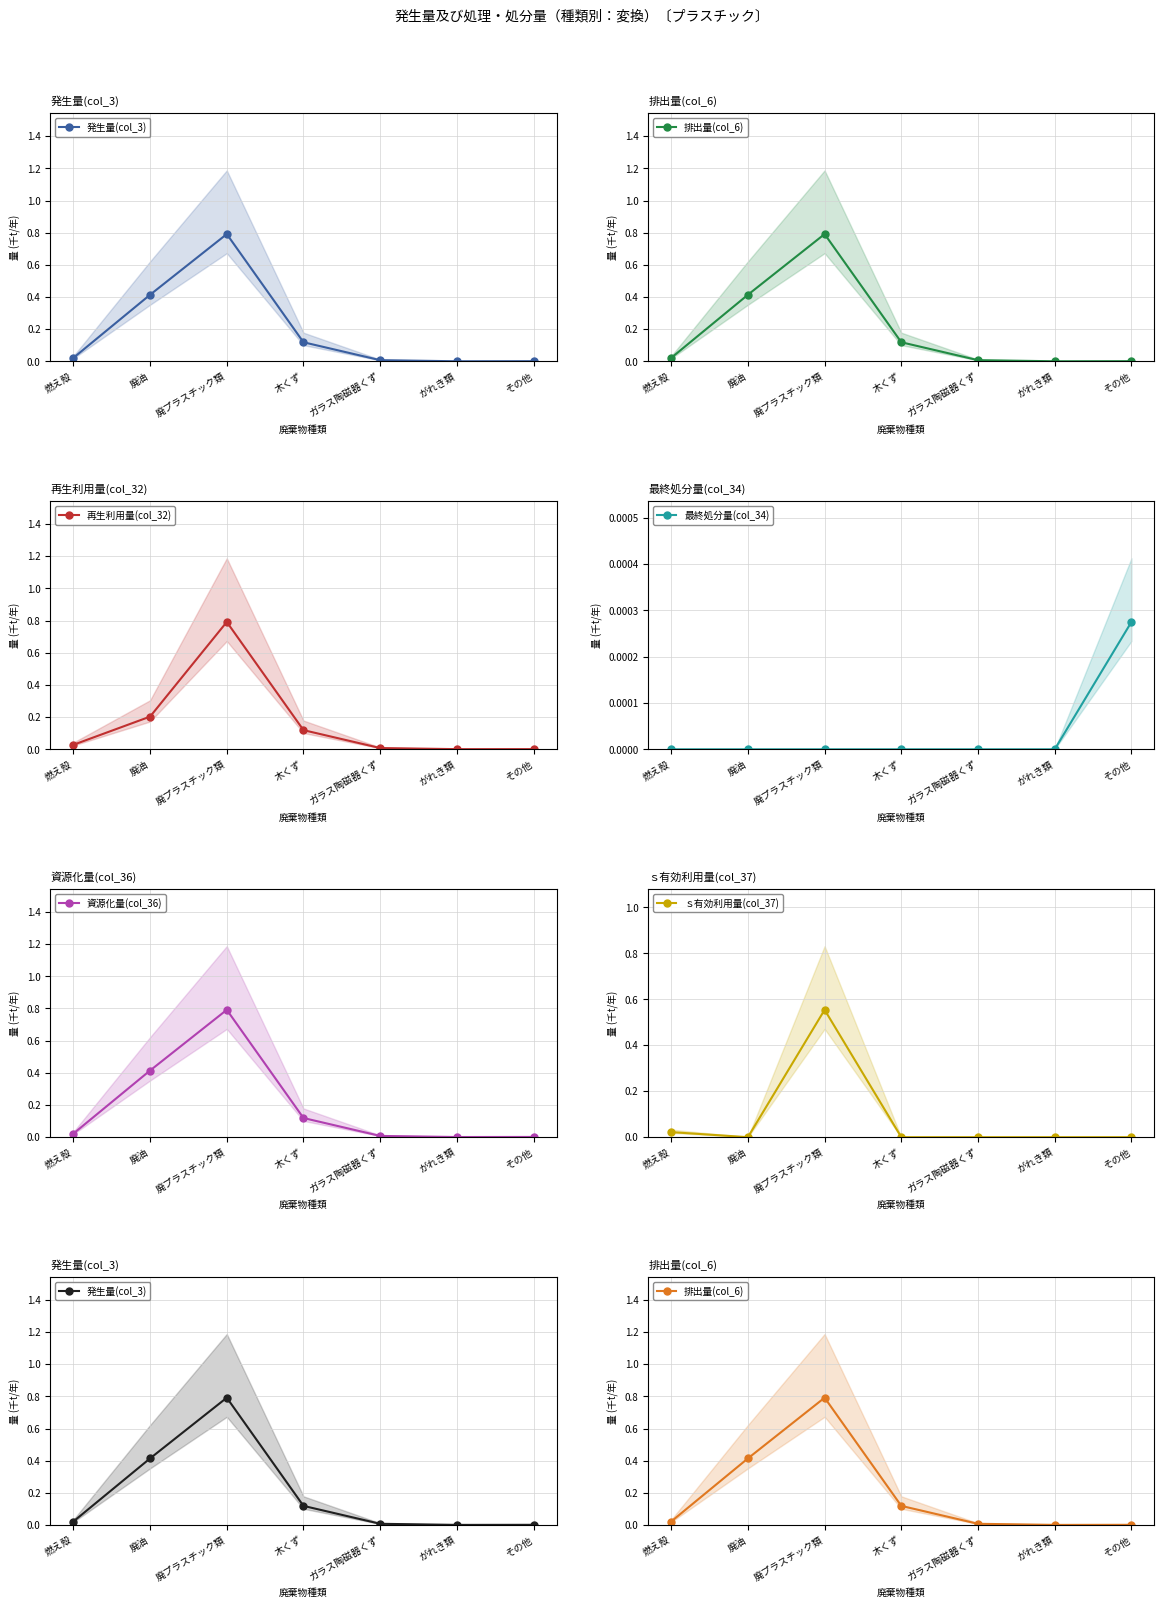

What is the sum of the 発生量(col_3) values at 燃え殻 and 廃プラスチック類?

0.8